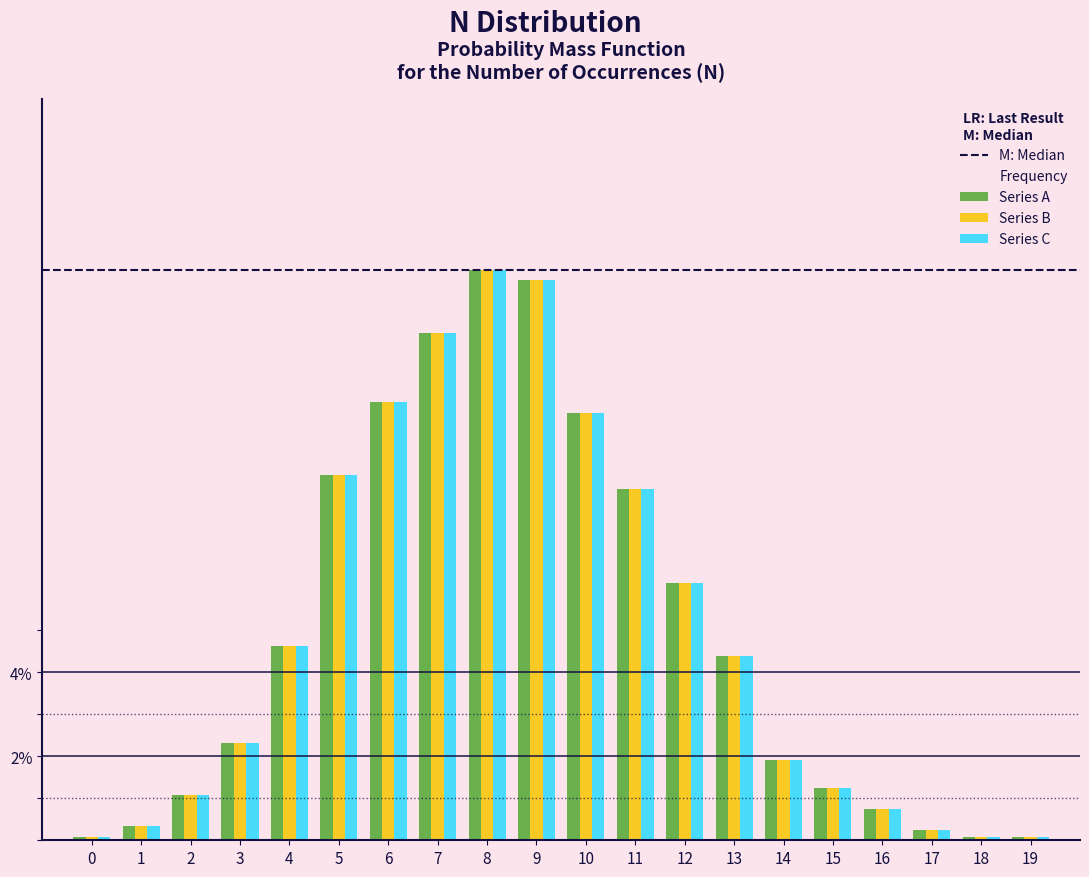

Does the chart contain any negative values?

No